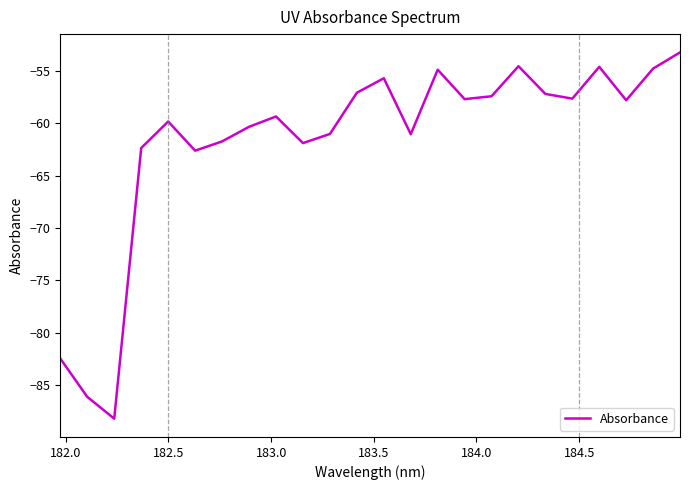

What is the maximum value shown in the chart?

-53.2